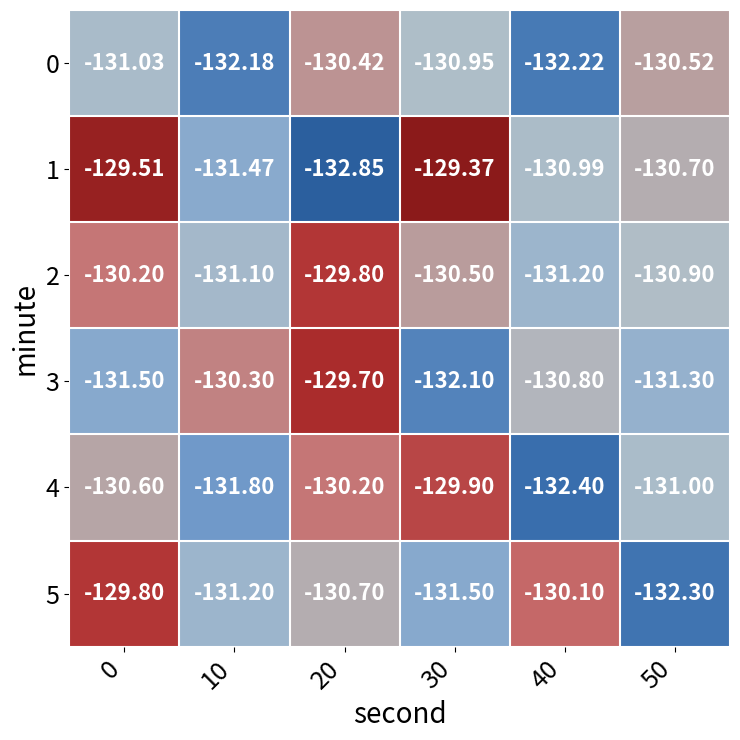

Is the value of 3 at 0 greater than the value of 1 at 40?

No